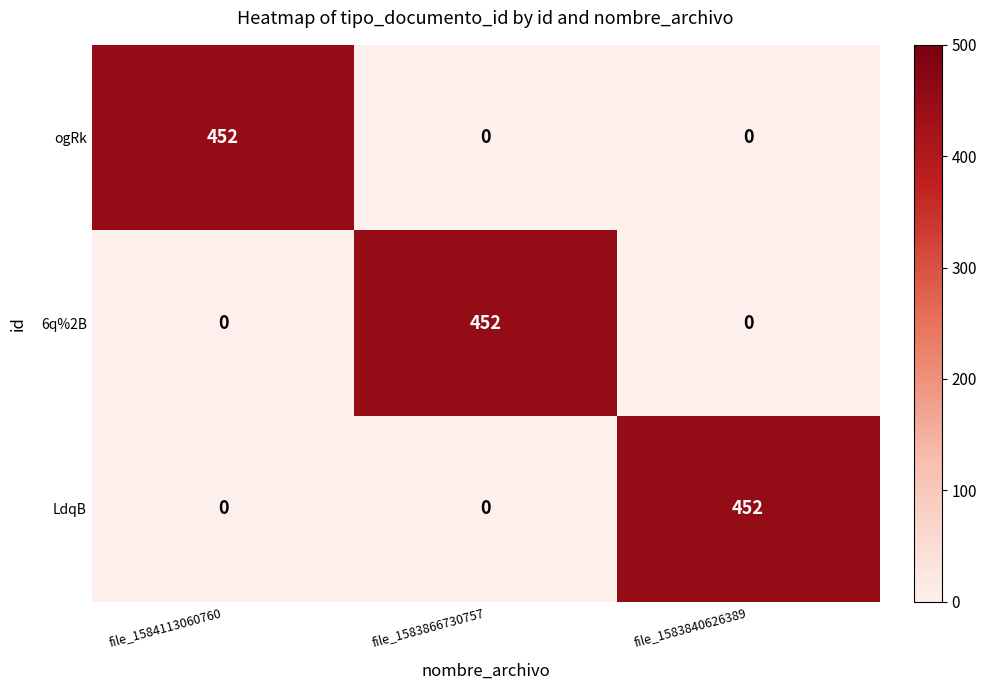

Reading right to left, what are all the values shown in this chart?

ogRk: 0	0	452
6q%2B: 0	452	0
LdqB: 452	0	0